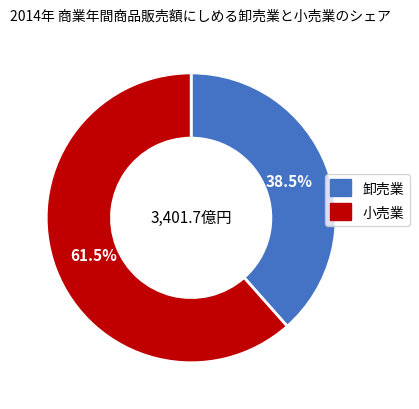

Is there a majority slice in this chart?

Yes